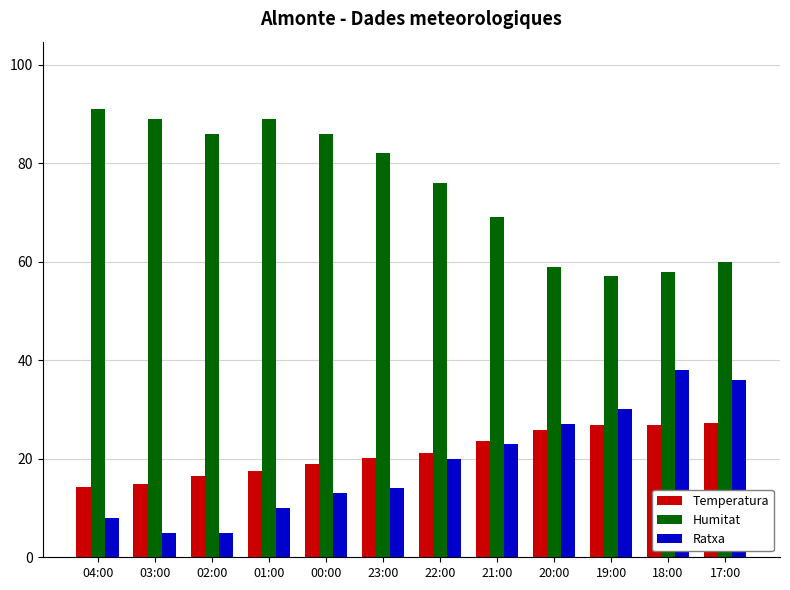

What is the total value across all series at 19:00?

113.9